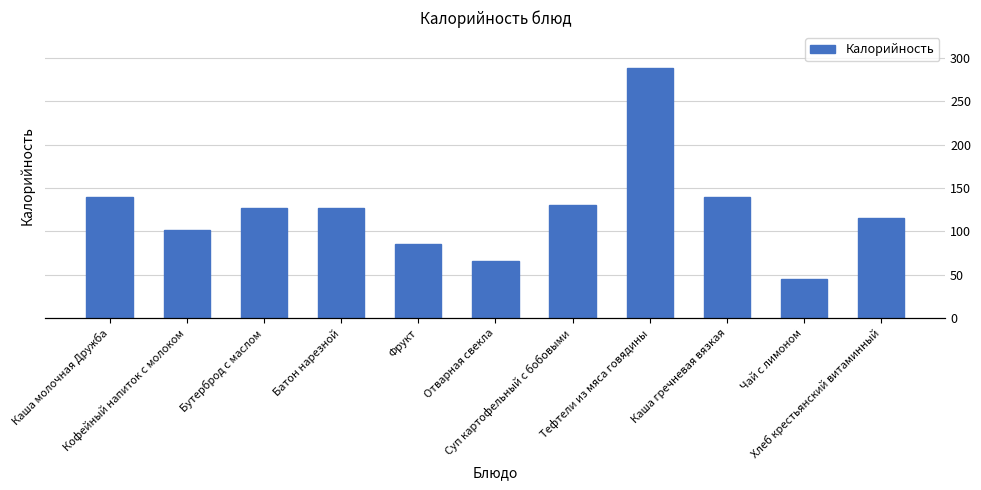

What is the ratio of the value at Чай с лимоном to the value at Хлеб крестьянский витаминный?

0.4